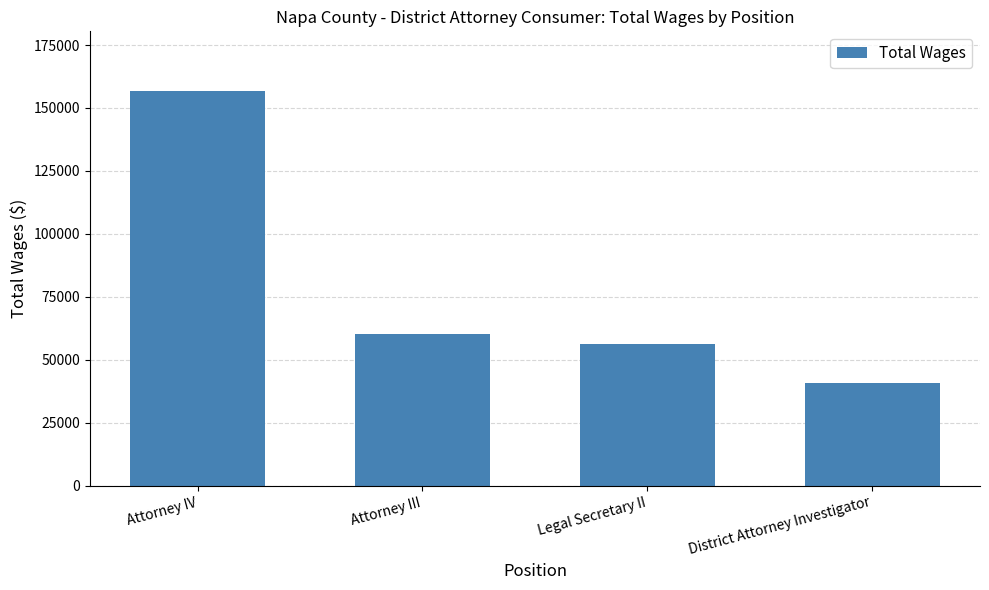

What is the value of the 4th bar from the left?

40877